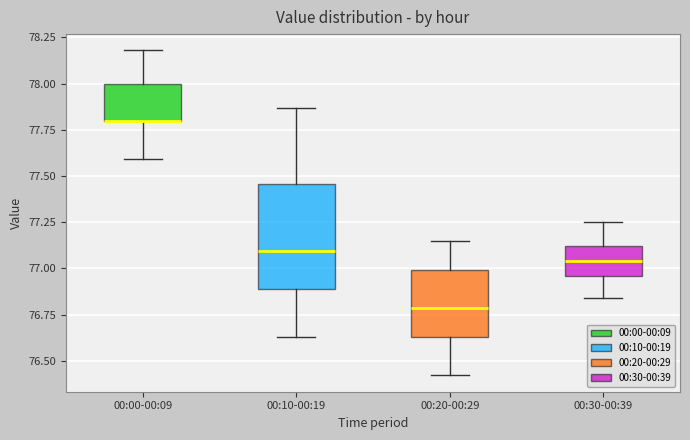

Reading left to right, transcribe this box plot: for each box, give where its median line is, the range the box spans, and where its two whiskers end, as read against the y-axis. The values are not printed on the chart, so give them approximately, as read against the axis.

00:00-00:09: median 77.80 (drawn on the box's lower edge), box 77.80 to 78.00, whiskers 77.60 to 78.20
00:10-00:19: median 77.10, box 76.90 to 77.45, whiskers 76.65 to 77.85
00:20-00:29: median 76.80, box 76.65 to 77.00, whiskers 76.40 to 77.15
00:30-00:39: median 77.05, box 76.95 to 77.10, whiskers 76.85 to 77.25